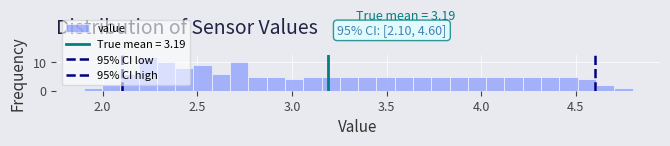

Read against the x-axis, roughly where is the centre of the tallest bar?

2.25